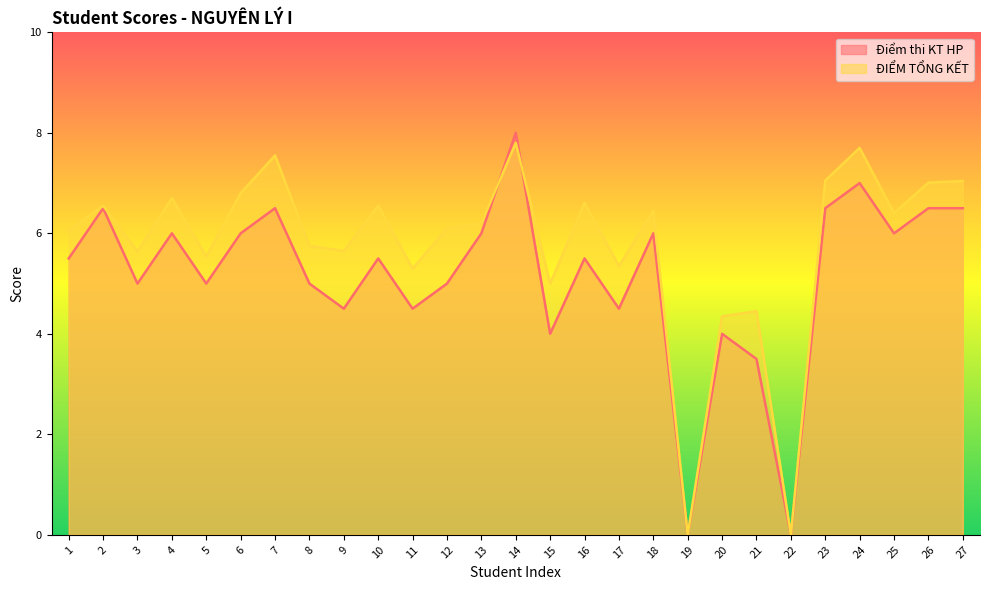

What is the difference between the second highest and minimum values in the Điểm thi KT HP series?

7.0